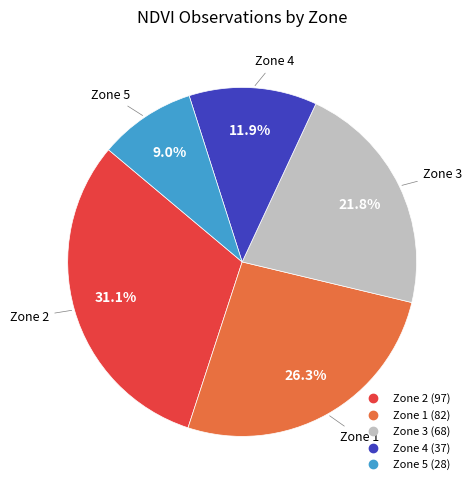

What is the largest slice in the pie chart?

Zone 2